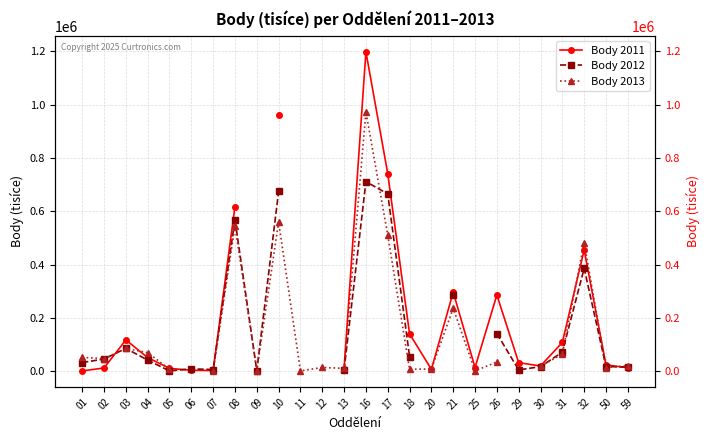

Read the Body 2013 value at 21.

236298.0